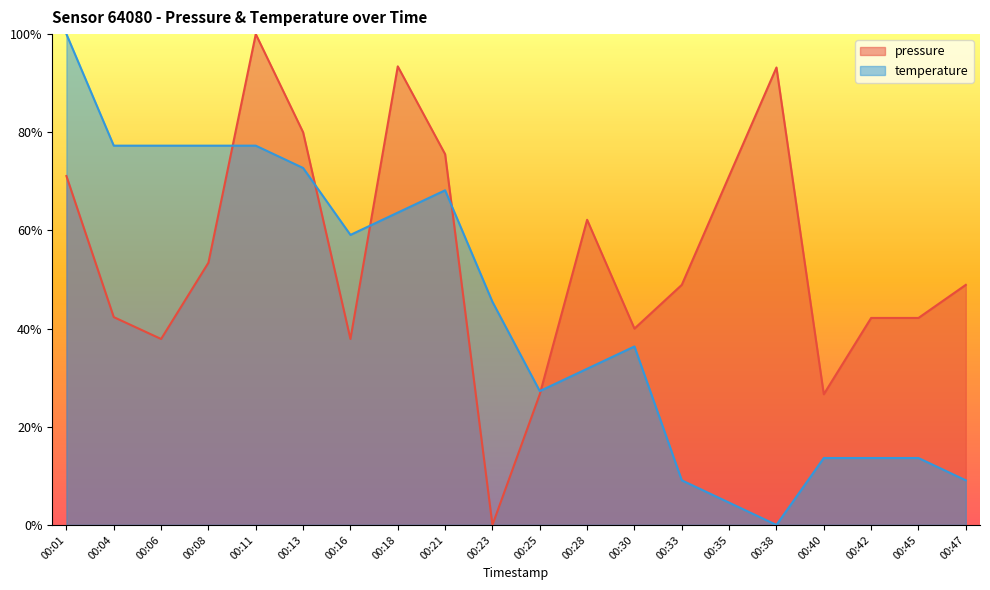

What are all the series names shown in the legend?

pressure, temperature